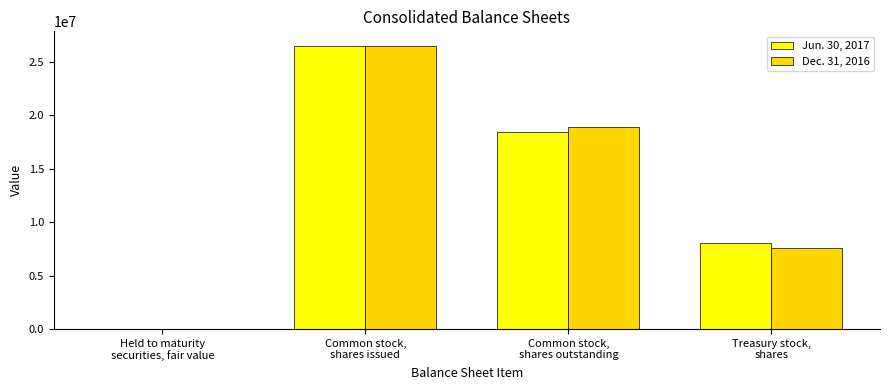

What is the greatest value displayed?

26545403